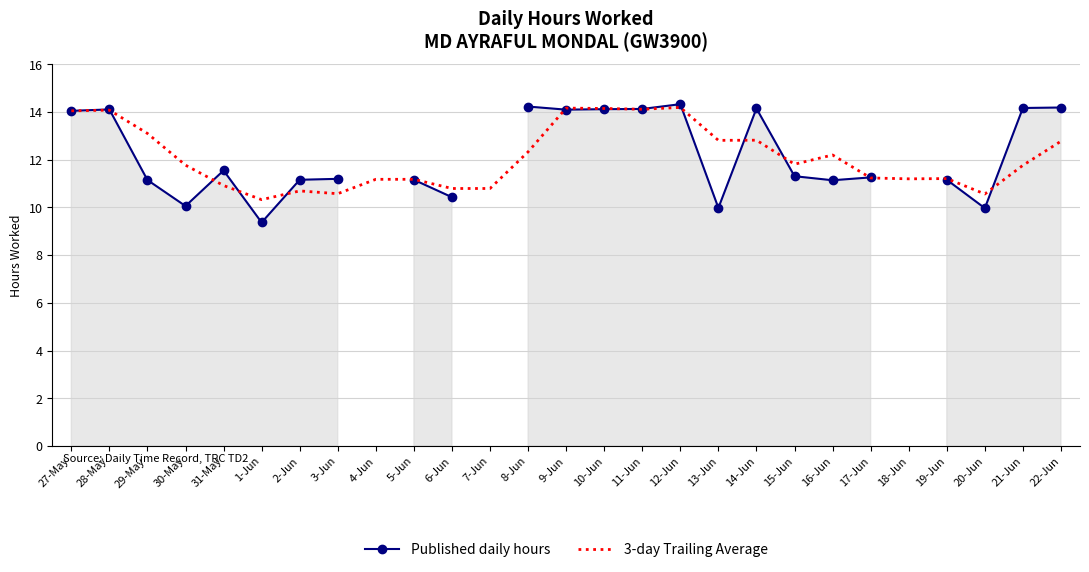

How many times do 3-day Trailing Average and Published daily hours cross each other?

11